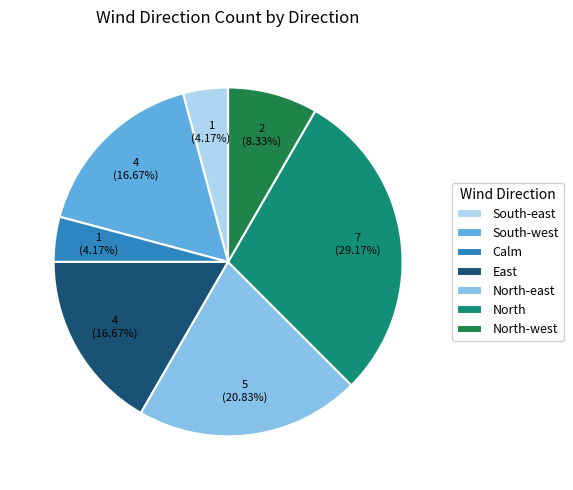

Which category has the biggest portion of the pie?

North